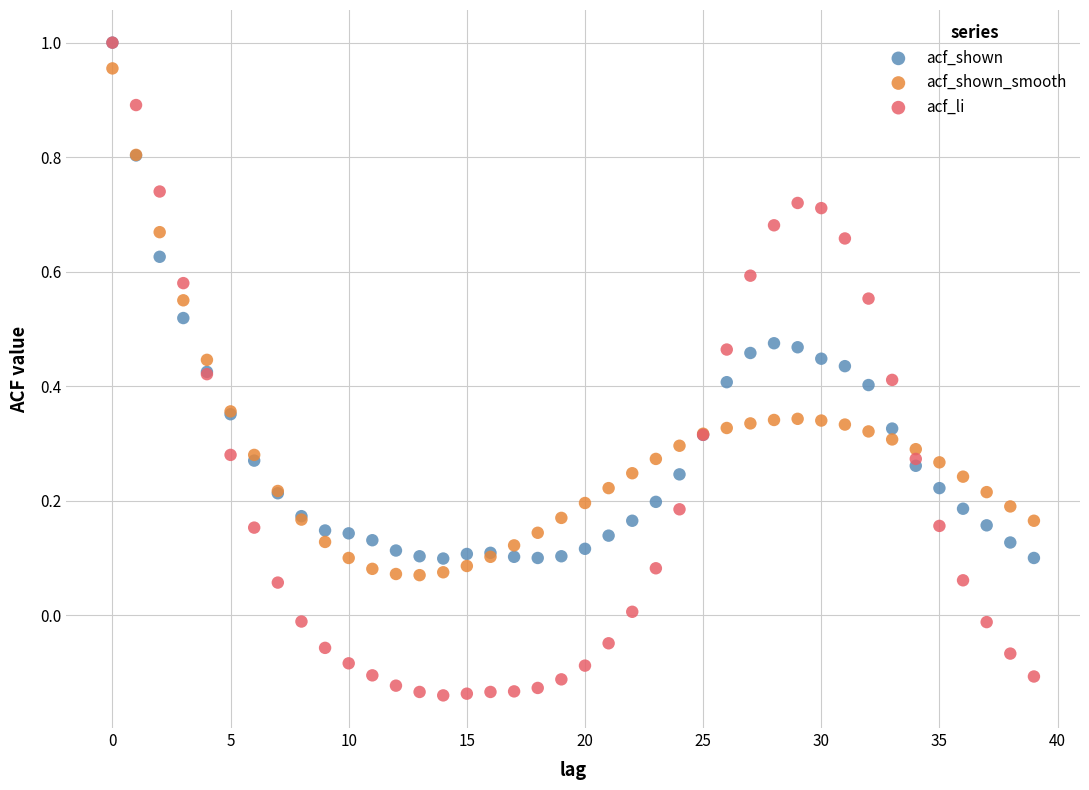

Which series contains the lowest Y value?

acf_li